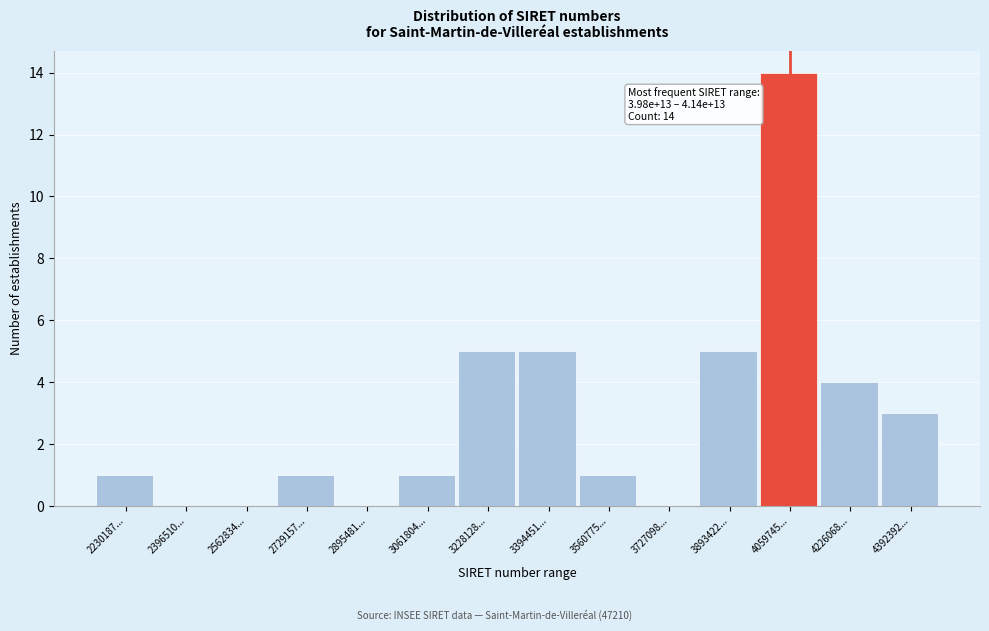

Reading right to left, transcribe all the data shown in this chart.

4392392...=3	4226068...=4	4059745...=14	3893422...=5	3727098...=0	3560775...=1	3394451...=5	3228128...=5	3061804...=1	2895481...=0	2729157...=1	2562834...=0	2396510...=0	2230187...=1